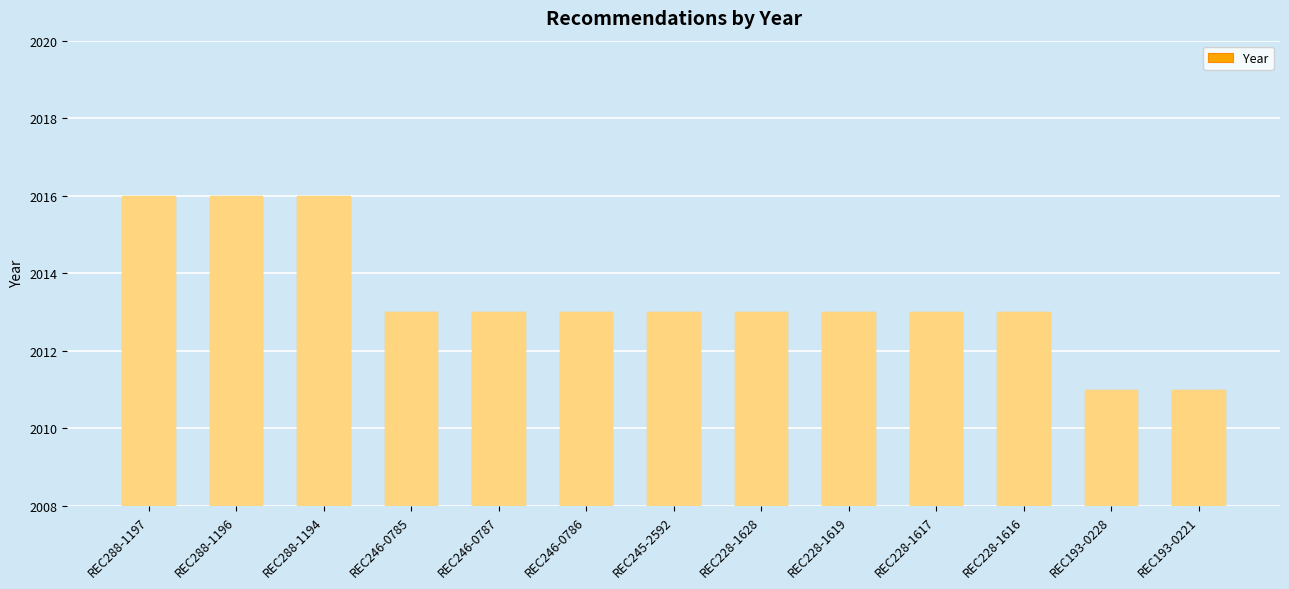

What is the maximum value shown in the chart?

2016